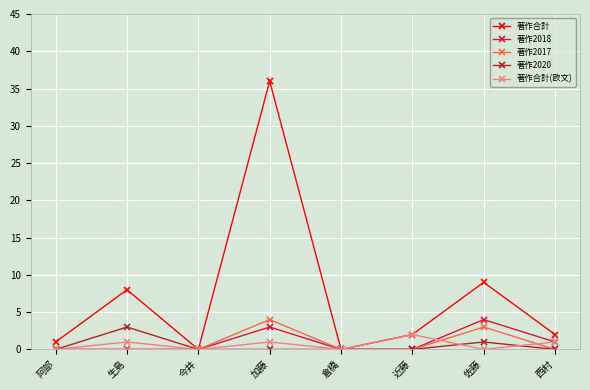

True or false: 著作合計(欧文) has more than 2 interior local peaks.

True